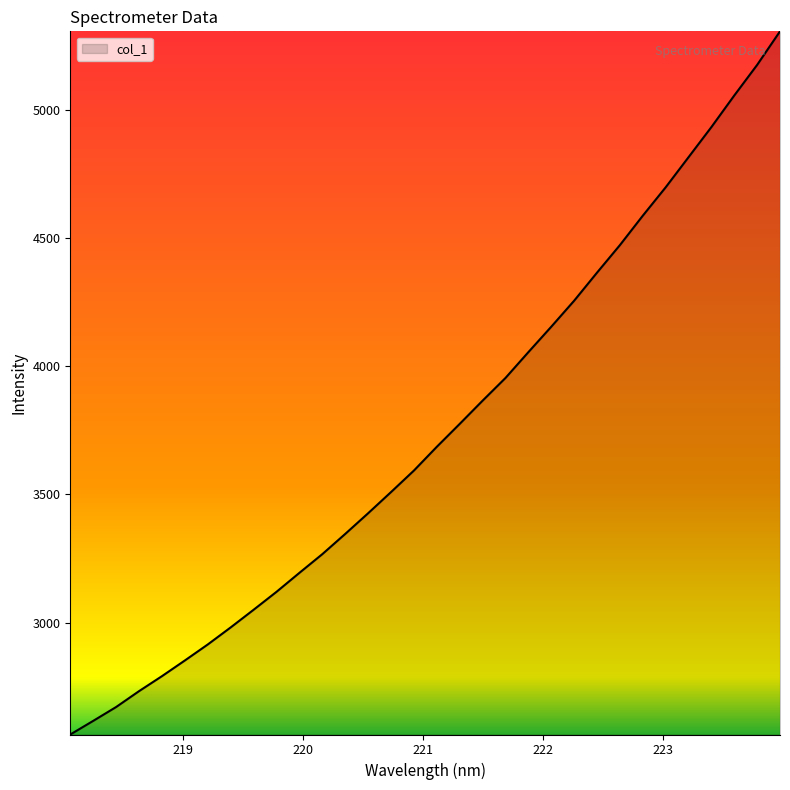

What is the difference between the maximum and minimum values?

2741.7